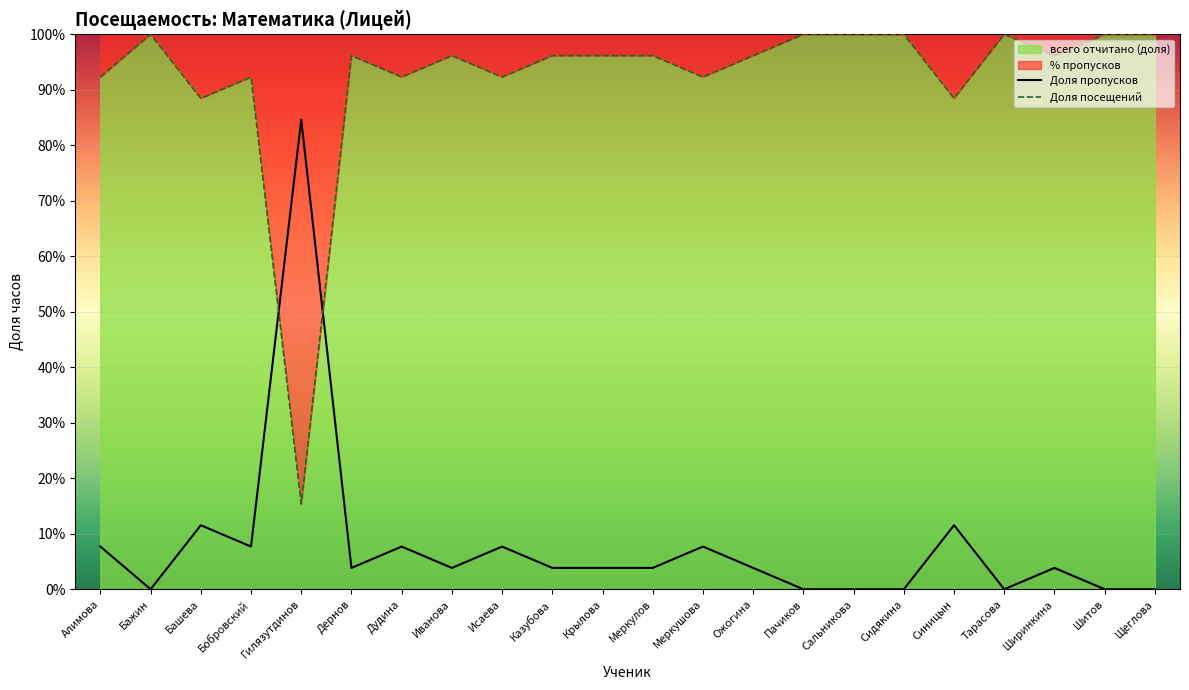

The Доля посещений series shows 0.4 at Казубова. True or false?

False